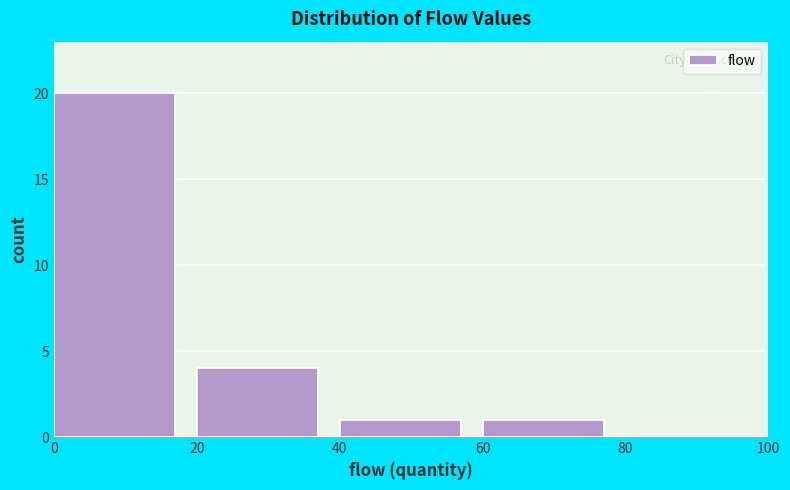

How tall is the bar that spans 20 to 40 on the x-axis? The values are not printed on the chart, so give them approximately, as read against the axis.

4